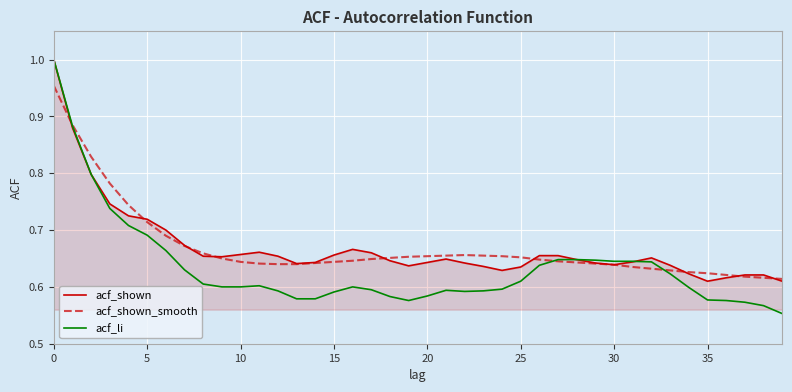

True or false: acf_shown_smooth and acf_shown cross at least once.

True